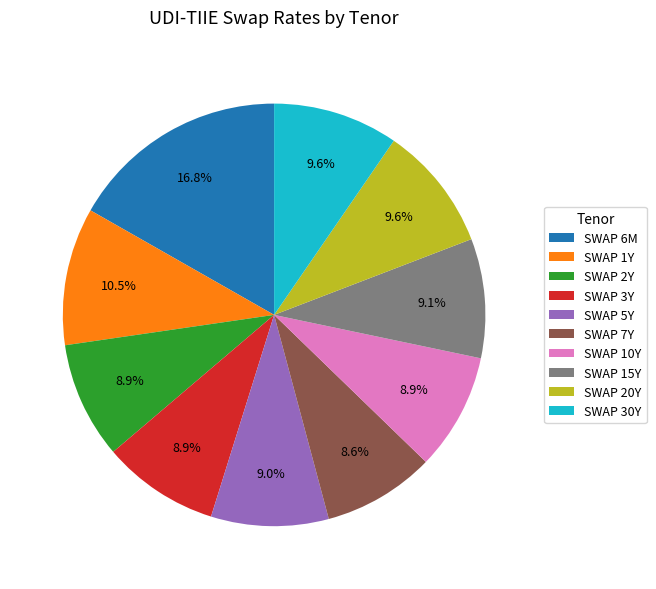

Is it true that SWAP 5Y is 1% of the pie?

False